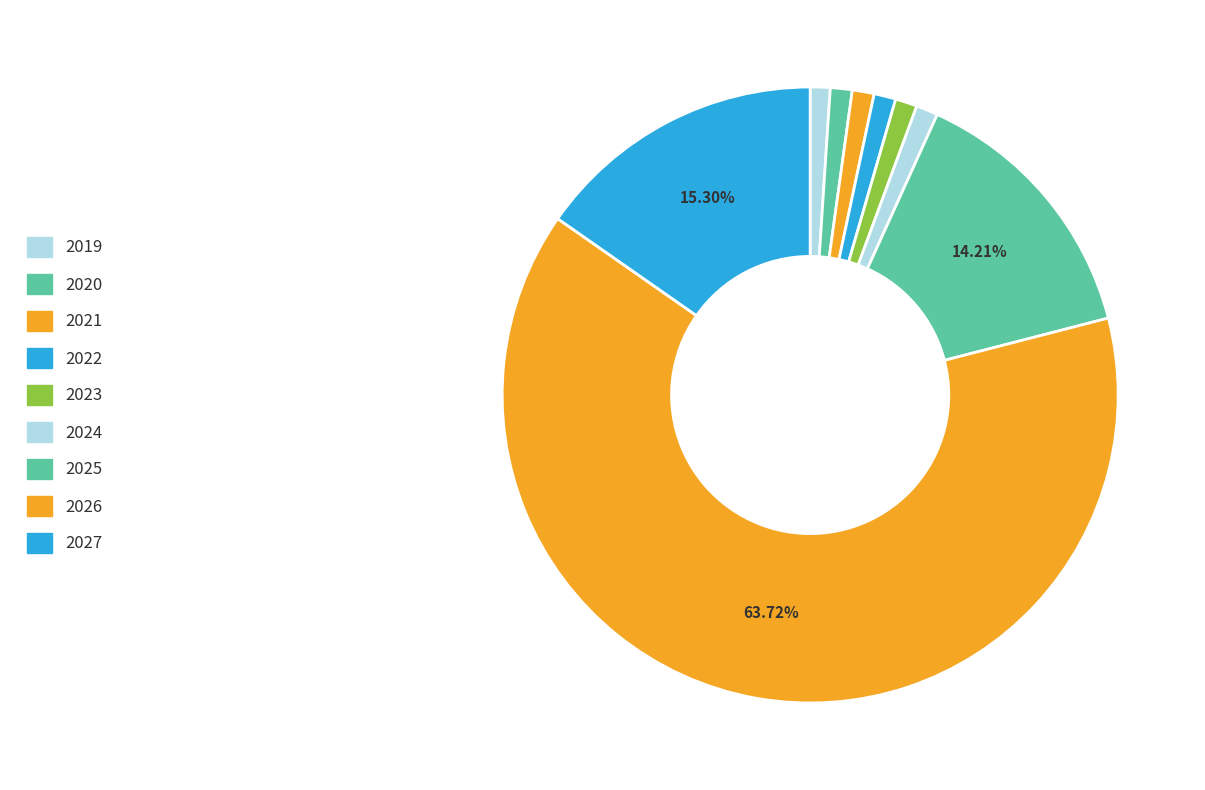

To the nearest percent, what is the difference between the largest and smallest slice percentages?

63%